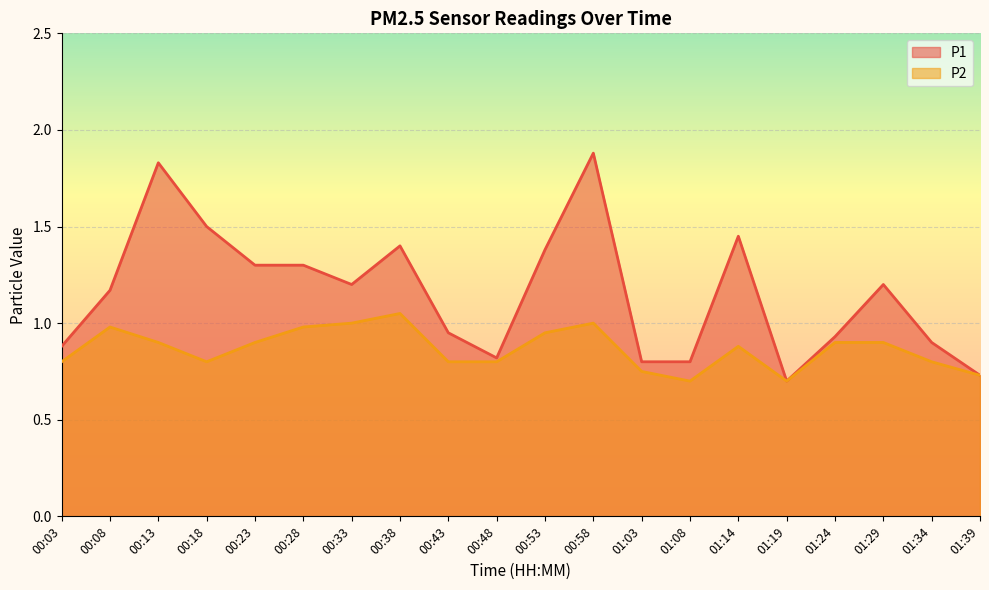

How many lines are shown in the chart?

2